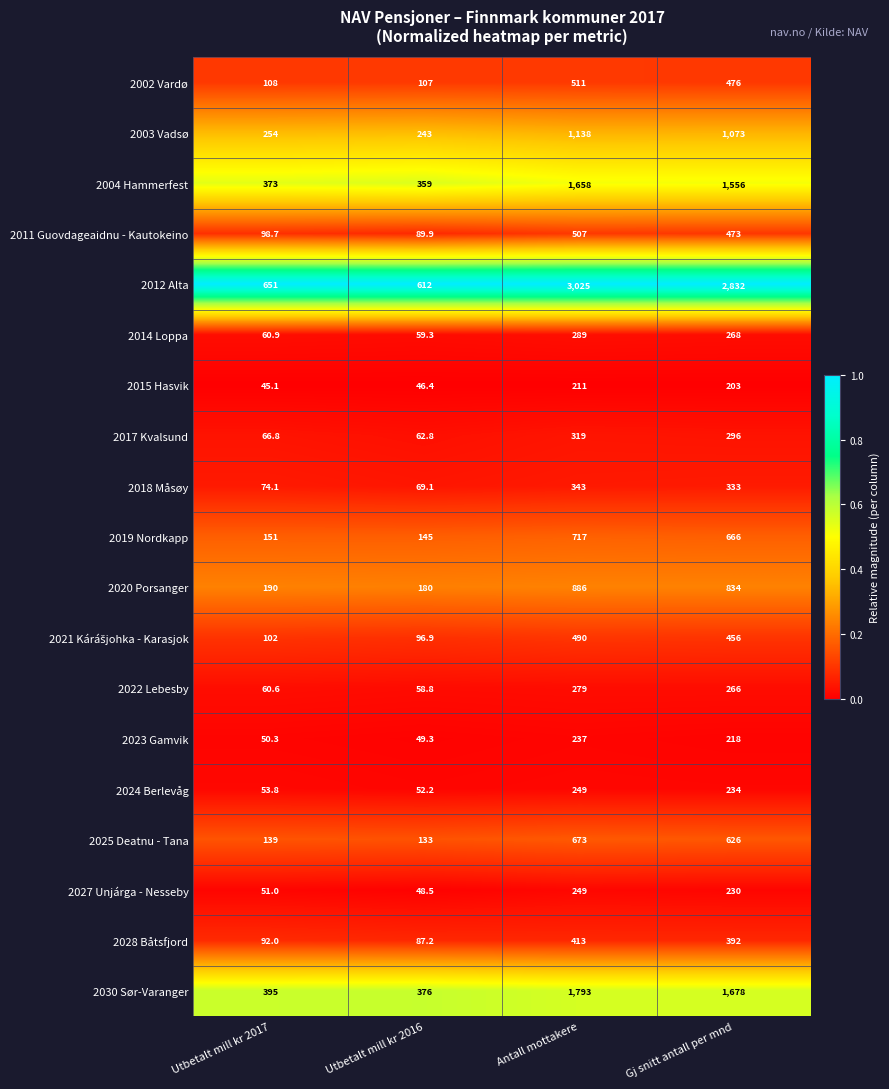

What is the spread (max minus min) of values at Utbetalt mill kr 2017?

605.9